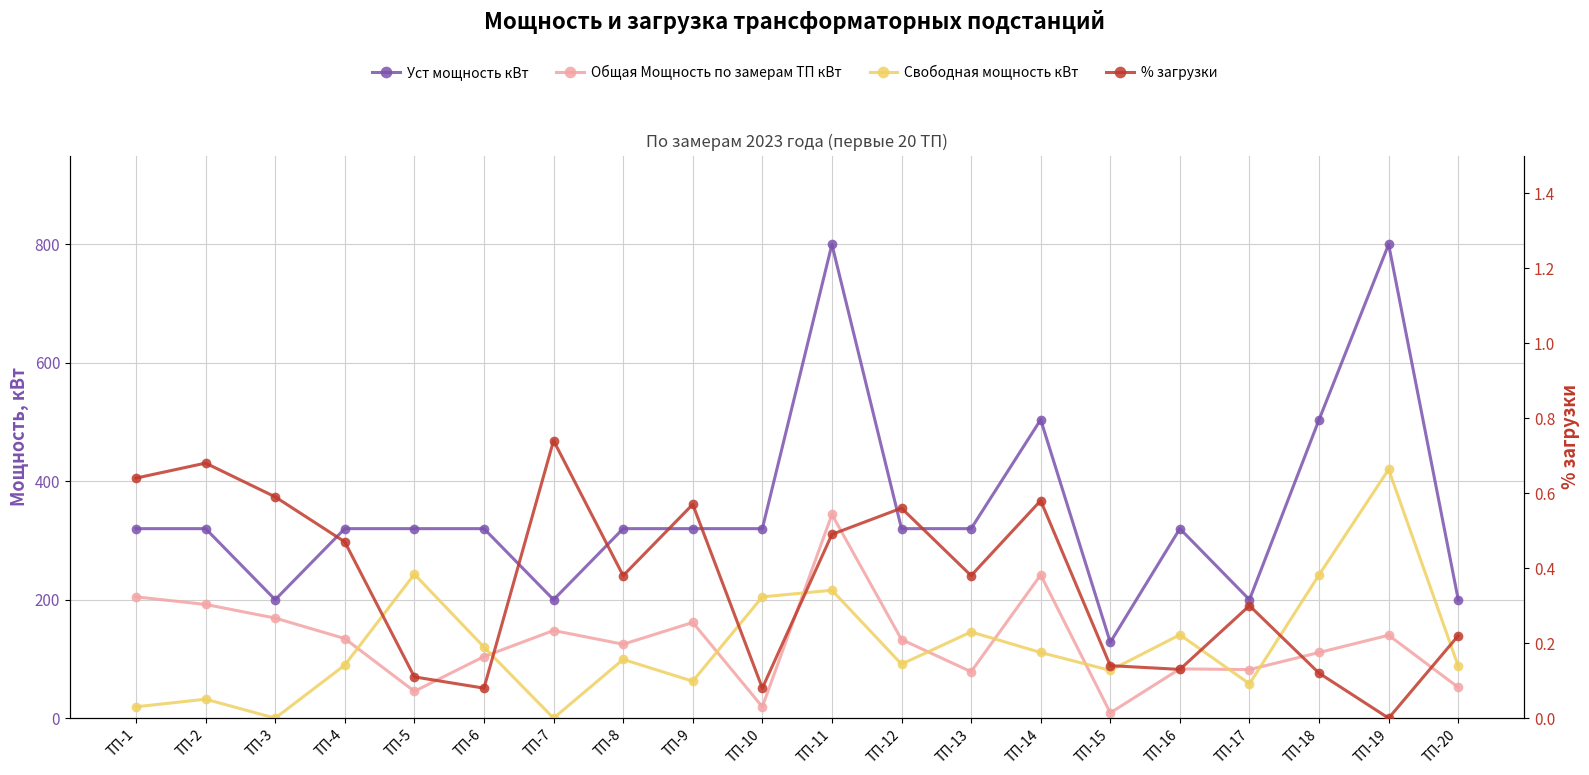

True or false: % загрузки and Уст мощность кВт intersect in this chart.

False